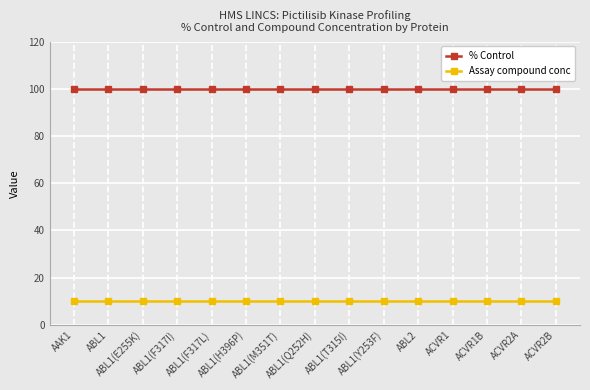

What is the minimum value for Assay compound conc?

10